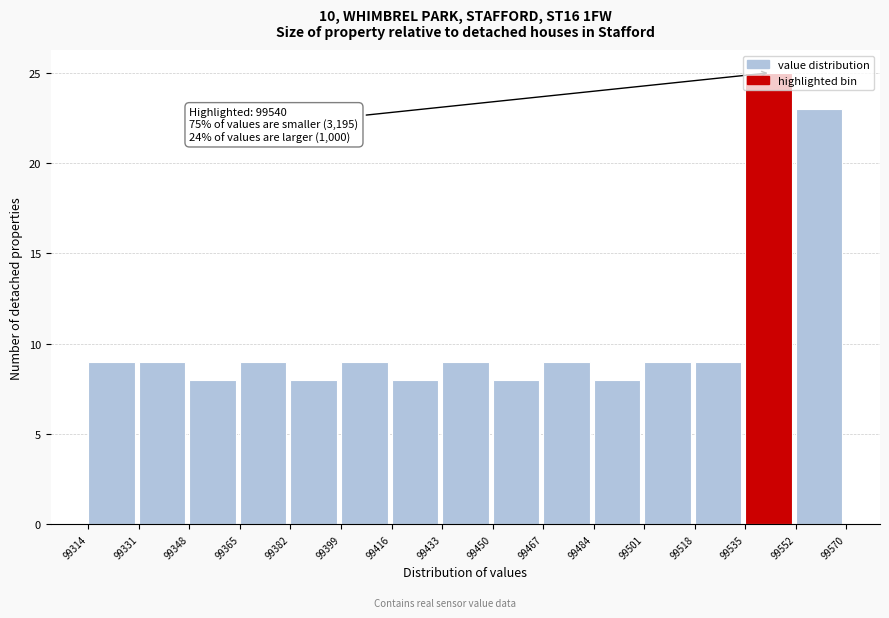

Over which range of the x-axis is the bar tallest?

99535 to 99552